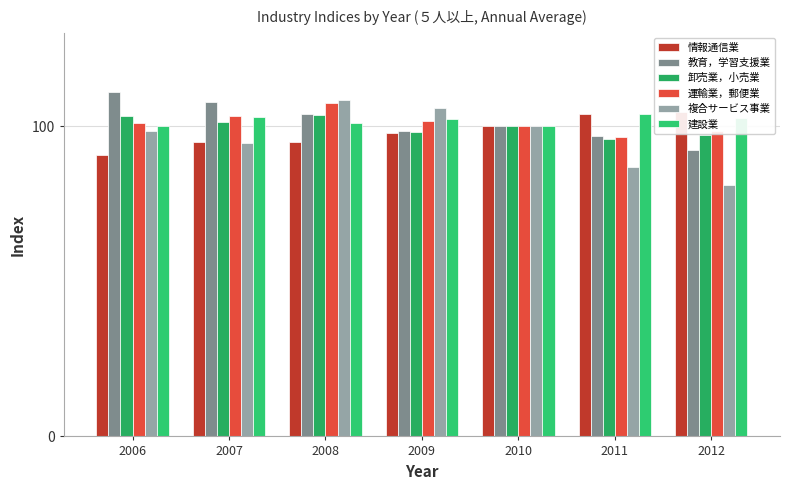

Which series changed the most between 2007 and 2012?

教育，学習支援業